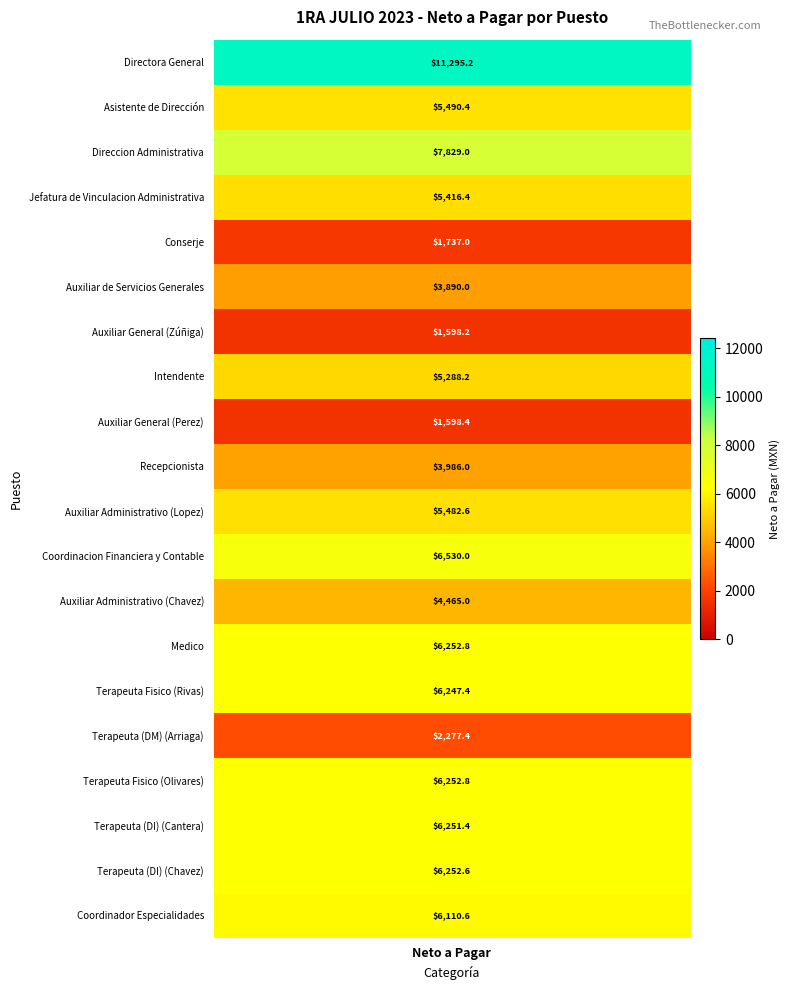

List the series in order of their peak value, lowest first.

Auxiliar General (Zúñiga), Auxiliar General (Perez), Conserje, Terapeuta (DM) (Arriaga), Auxiliar de Servicios Generales, Recepcionista, Auxiliar Administrativo (Chavez), Intendente, Jefatura de Vinculacion Administrativa, Auxiliar Administrativo (Lopez), Asistente de Dirección, Coordinador Especialidades, Terapeuta Fisico (Rivas), Terapeuta (DI) (Cantera), Terapeuta (DI) (Chavez), Medico, Terapeuta Fisico (Olivares), Coordinacion Financiera y Contable, Direccion Administrativa, Directora General